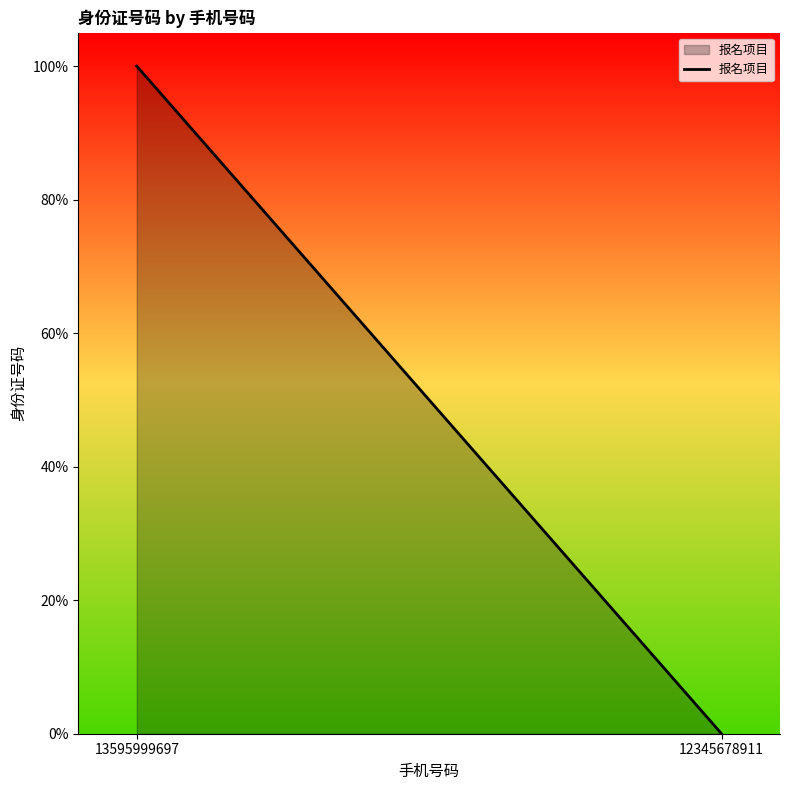

What is the difference between the values at 12345678911 and 13595999697?

1